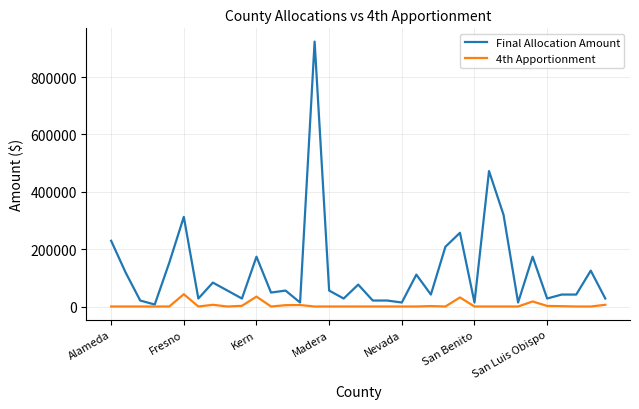

Rank the series by their maximum value, from lowest to highest.

4th Apportionment, Final Allocation Amount